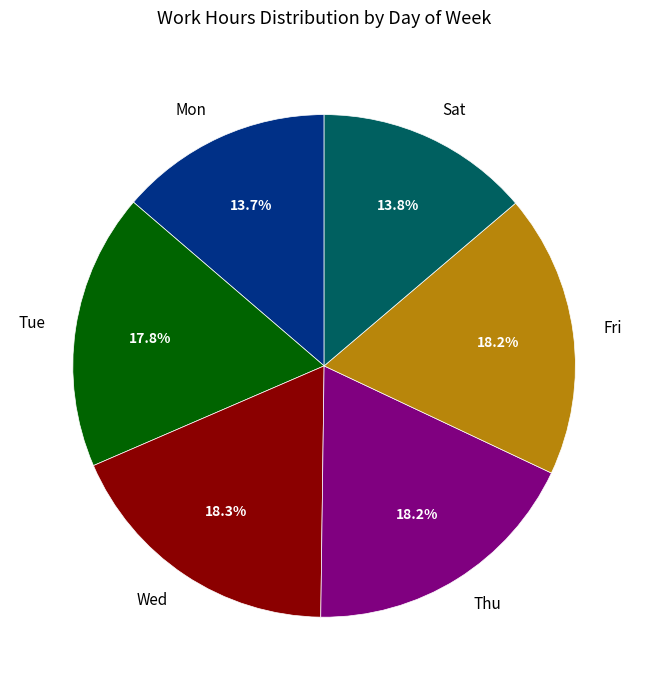

How many slices are in this pie chart?

6